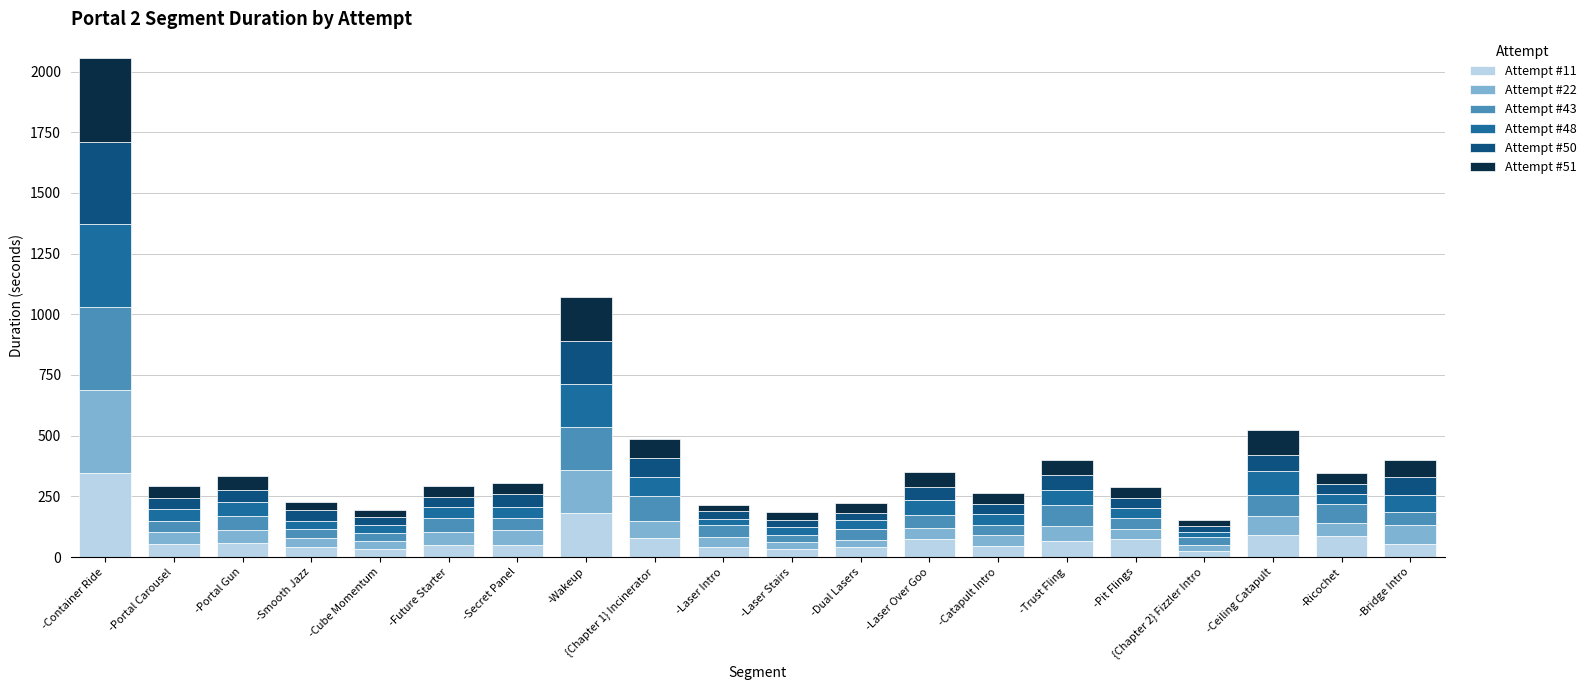

Which category has the highest value in the Attempt #11 series?

-Container Ride